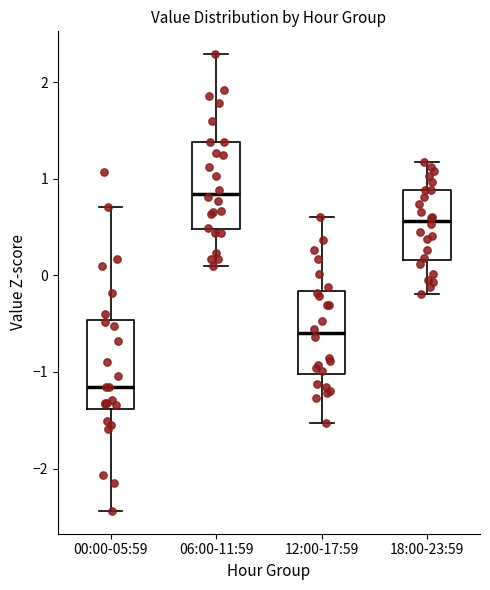

Which box has the highest median line?

06:00-11:59